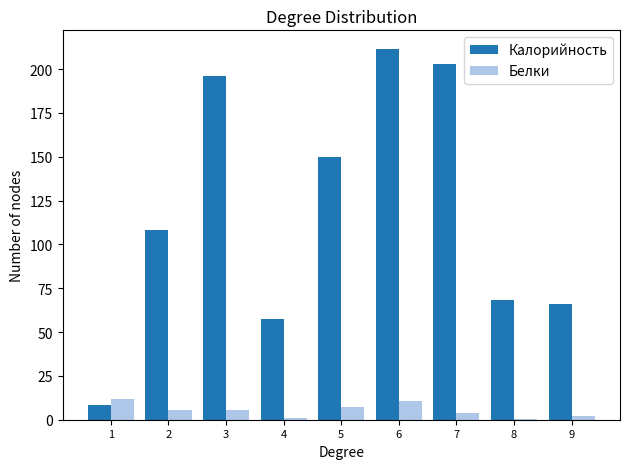

Is the value of Калорийность at 4 greater than the value of Белки at 7?

Yes